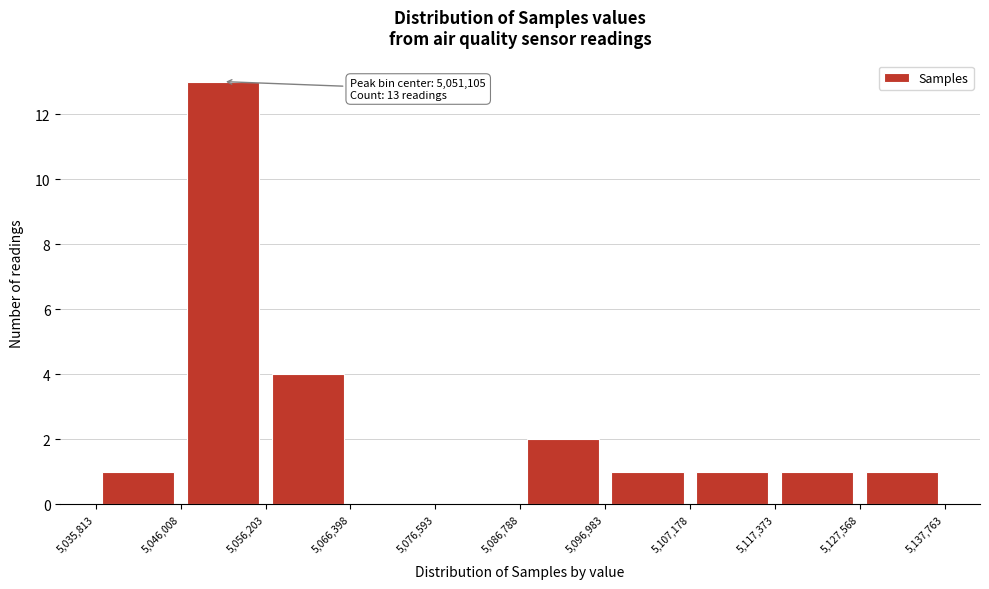

Over which range of the x-axis is the bar tallest?

5,046,008 to 5,056,203